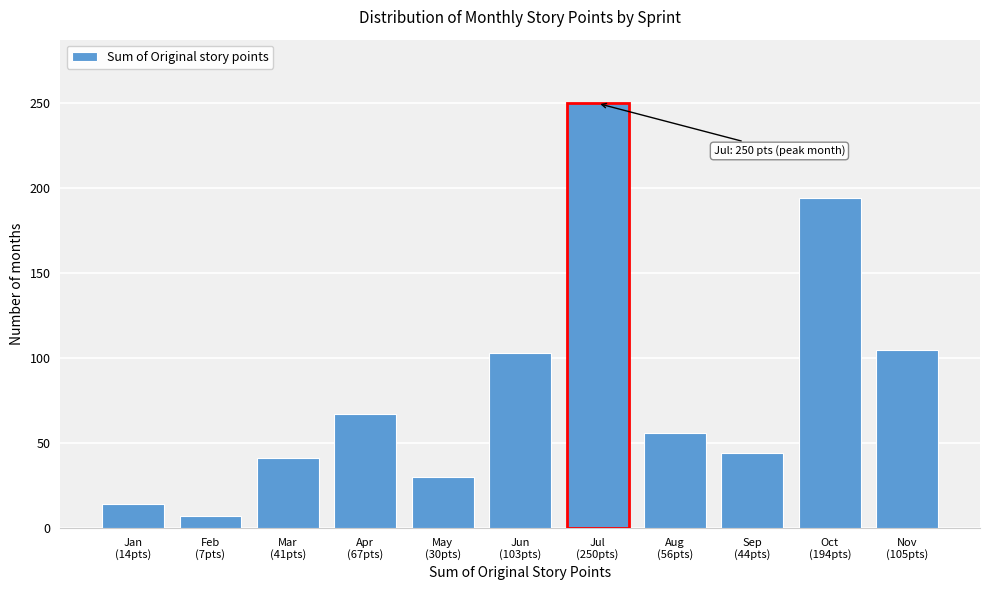

Reading left to right, extract all data points from this chart.

14	7	41	67	30	103	250	56	44	194	105